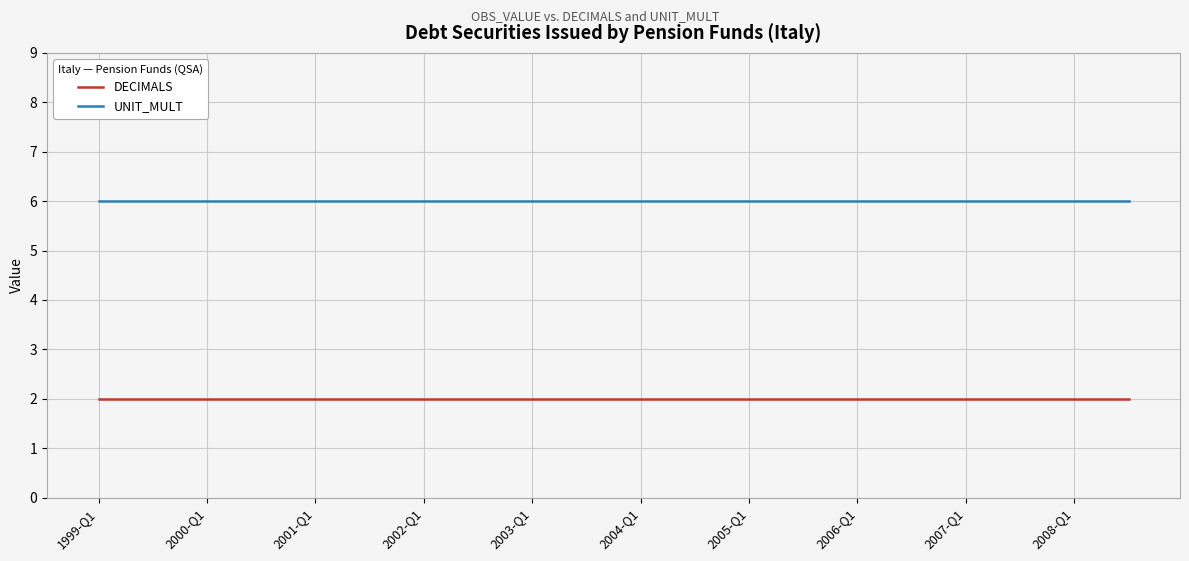

List the series in order of their overall mean, lowest first.

DECIMALS, UNIT_MULT